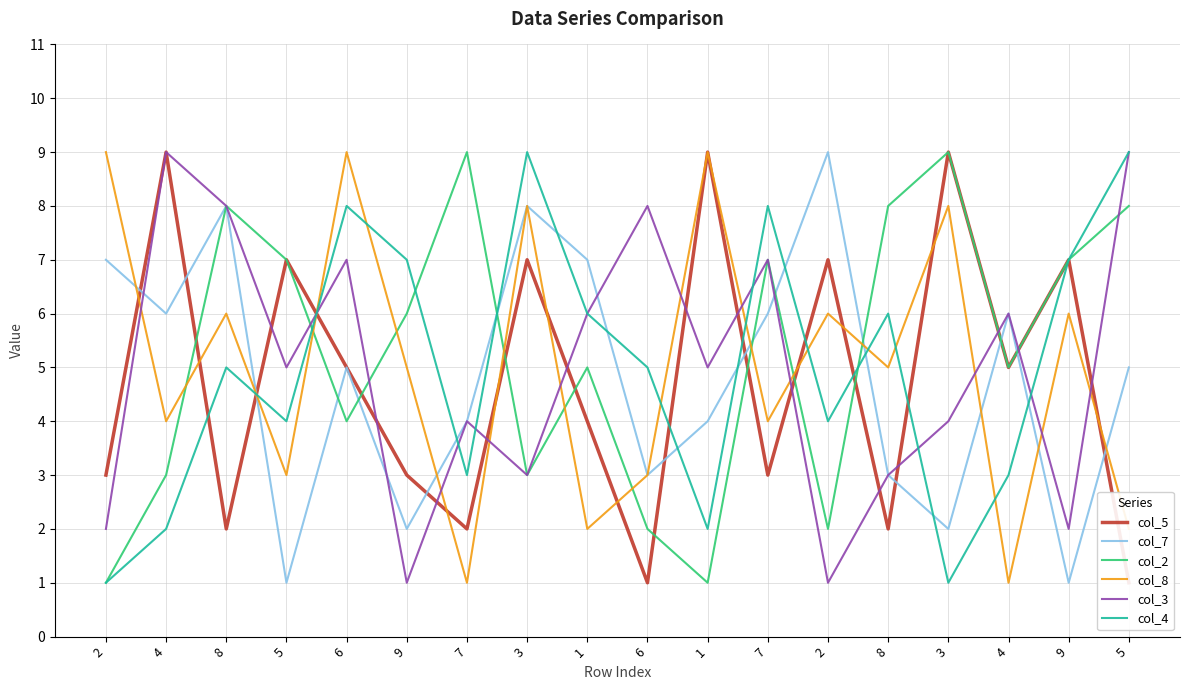

What is the total value across all series at 8?

37